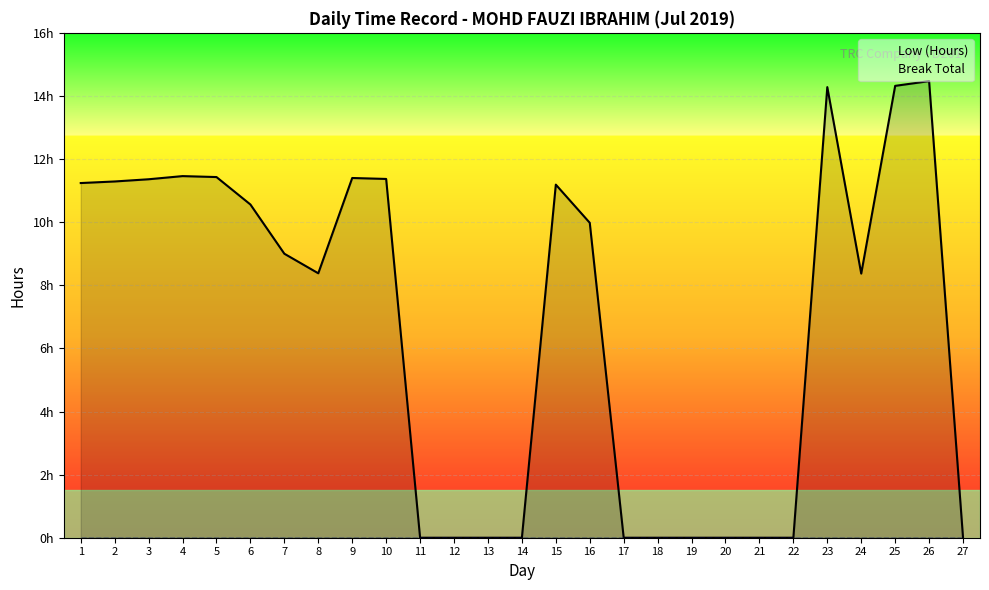

Reading left to right, what are all the values shown in this chart?

Low (Hours): 1=11.2	2=11.3	3=11.4	4=11.5	5=11.4	6=10.6	7=9.0	8=8.4	9=11.4	10=11.4	11=0.0	12=0.0	13=0.0	14=0.0	15=11.2	16=10.0	17=0.0	18=0.0	19=0.0	20=0.0	21=0.0	22=0.0	23=14.3	24=8.4	25=14.3	26=14.5	27=0.0
Break Total: 1=0.0	2=0.0	3=0.0	4=0.0	5=0.0	6=0.0	7=0.0	8=0.0	9=0.0	10=0.0	11=0.0	12=0.0	13=0.0	14=0.0	15=0.0	16=0.0	17=0.0	18=0.0	19=0.0	20=0.0	21=0.0	22=0.0	23=0.0	24=0.0	25=0.0	26=0.0	27=0.0